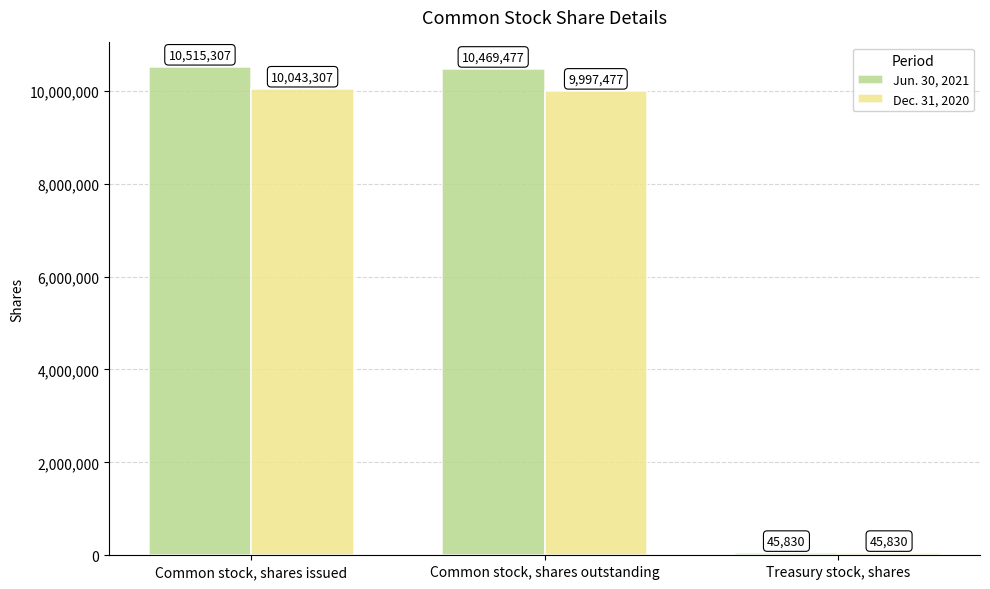

What is the sum of the Dec. 31, 2020 values at Common stock, shares issued and Treasury stock, shares?

10089137